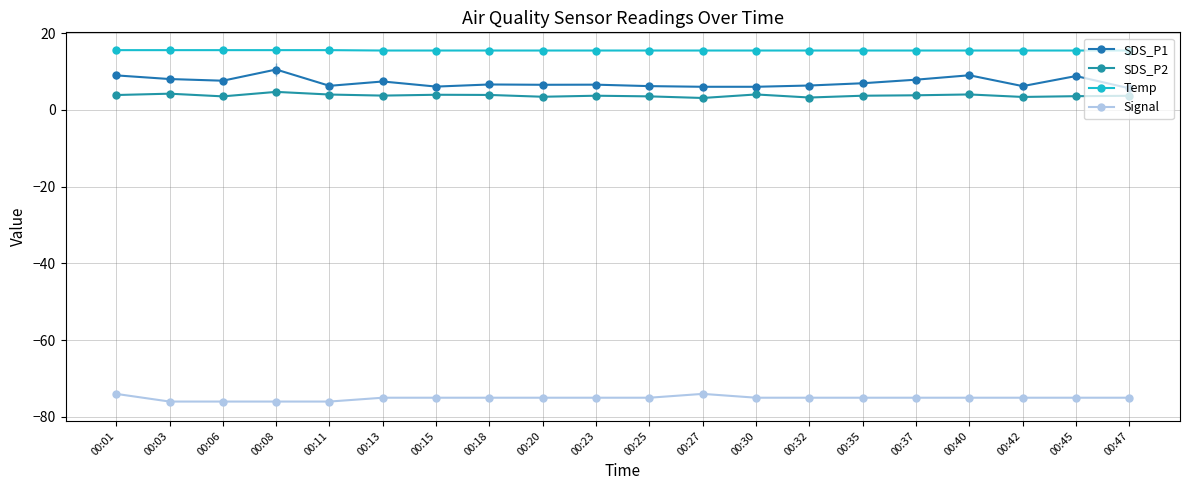

True or false: SDS_P2 has more than 0 interior local peaks.

True